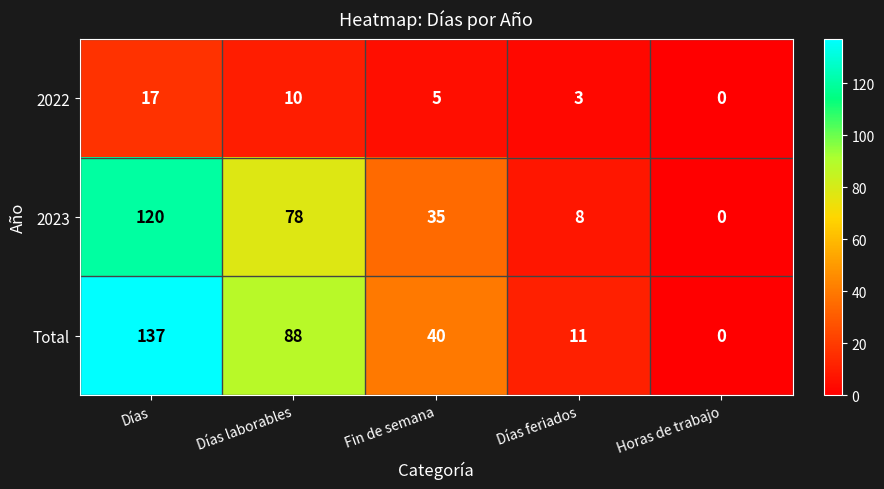

True or false: 2022 has a value of 18 at Días laborables.

False